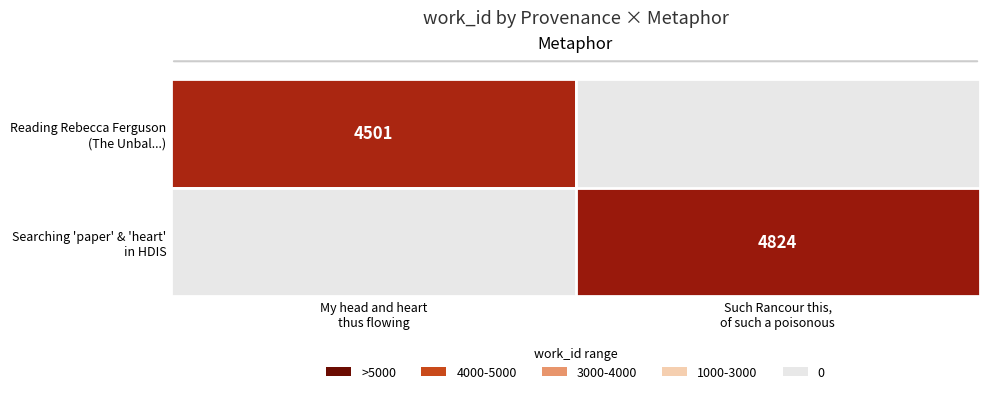

At Such Rancour this, of such a poisonous, list the series in order from largest to smallest.

Reading Rebecca Ferguson (The Unbal...), Searching 'paper' & 'heart' in HDIS